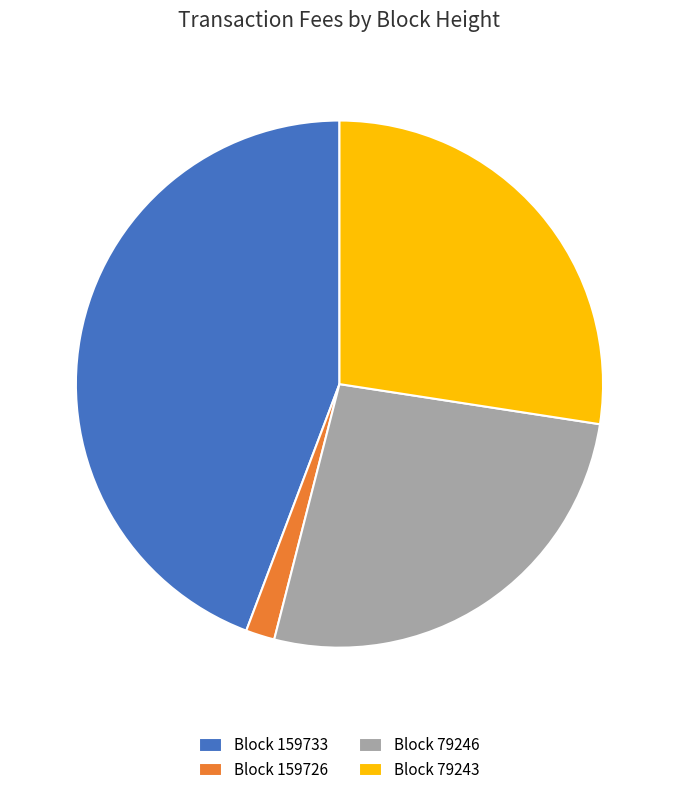

Which category has the smallest portion of the pie?

Block 159726